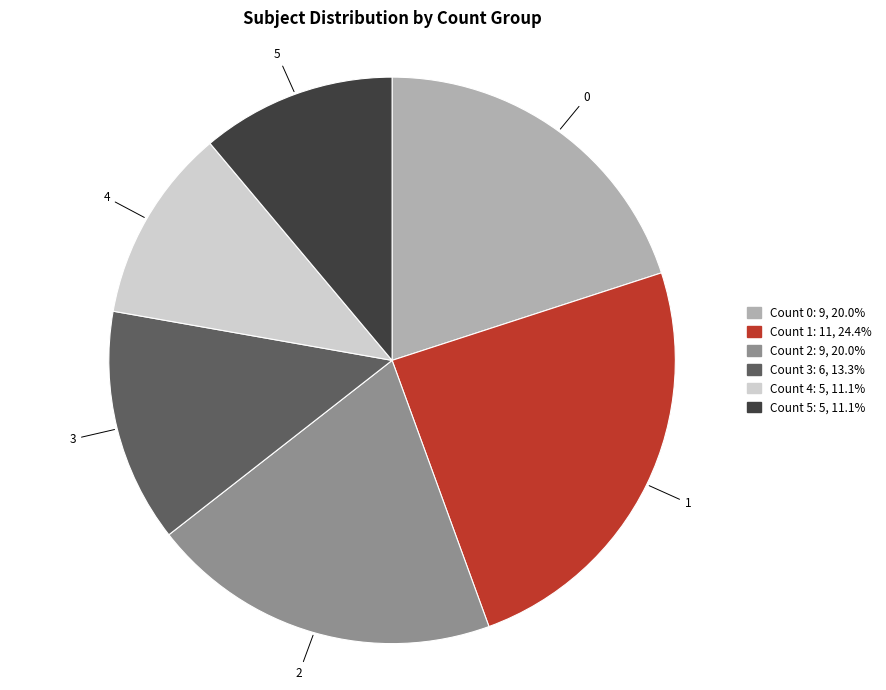

Does any single category account for the majority?

No